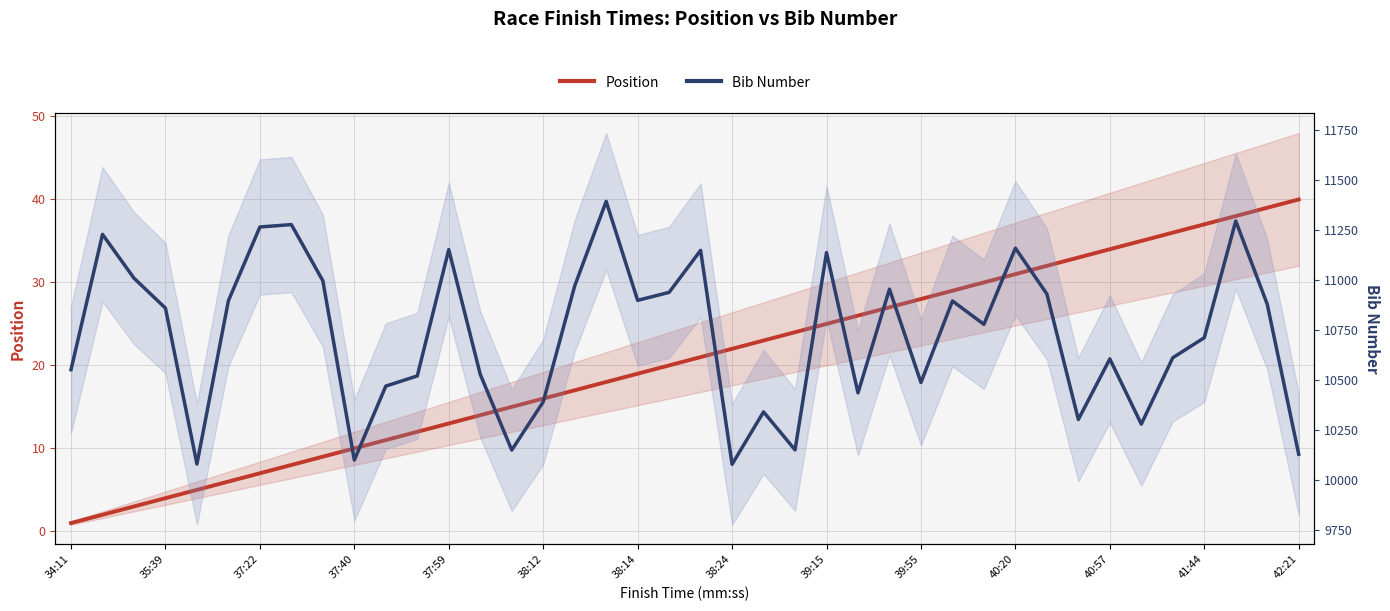

The Bib Number series shows 4299 at 41:44. True or false?

False